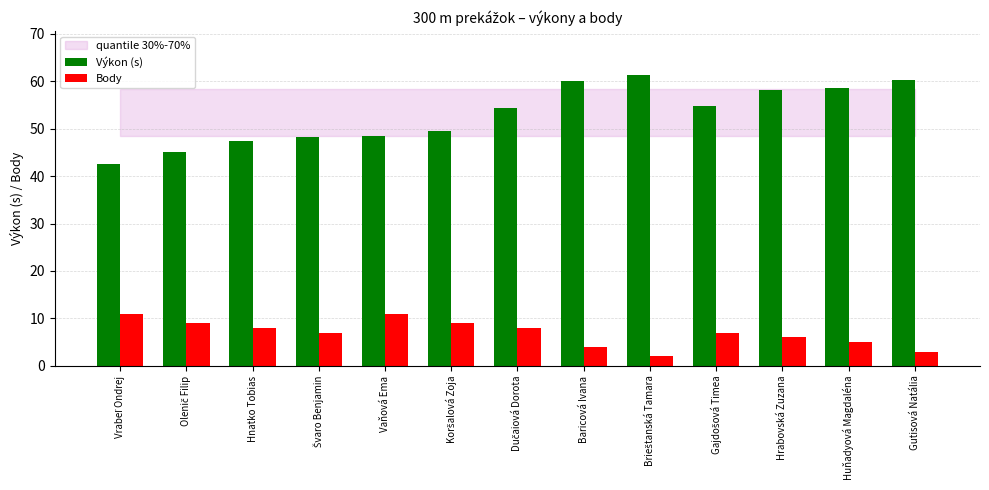

The value of Výkon (s) at Baricová Ivana is 60.0. True or false?

True